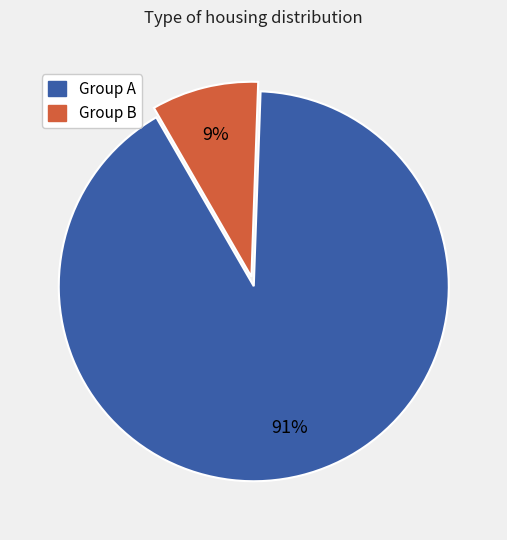

How many slices are in this pie chart?

2